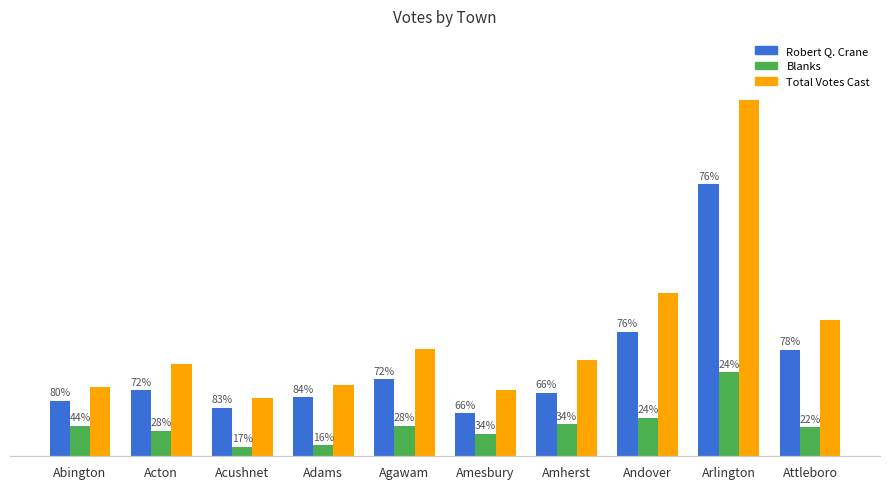

Which has a higher value, Acton or Andover?

Andover